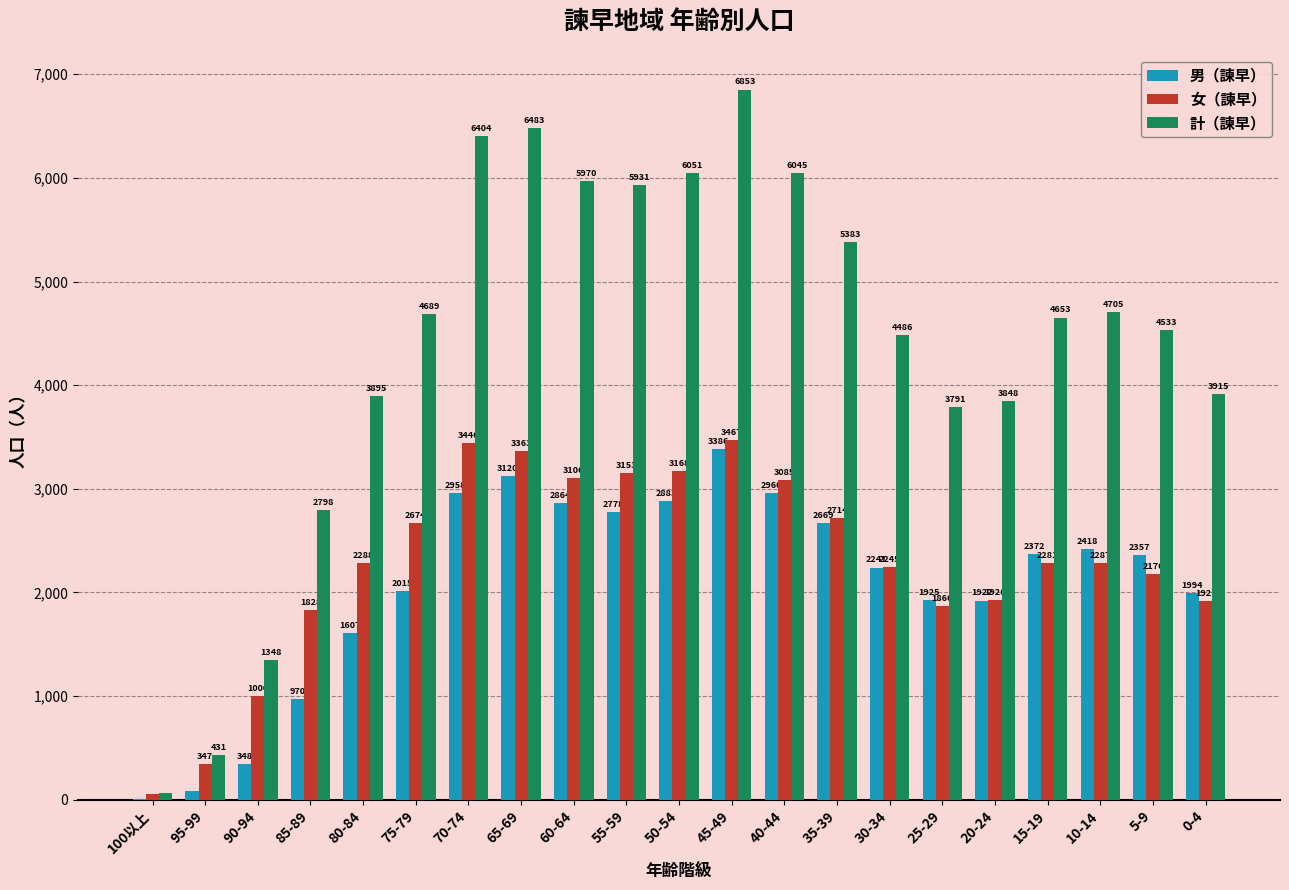

What are all the series names shown in the legend?

男（諫早）, 女（諫早）, 計（諫早）